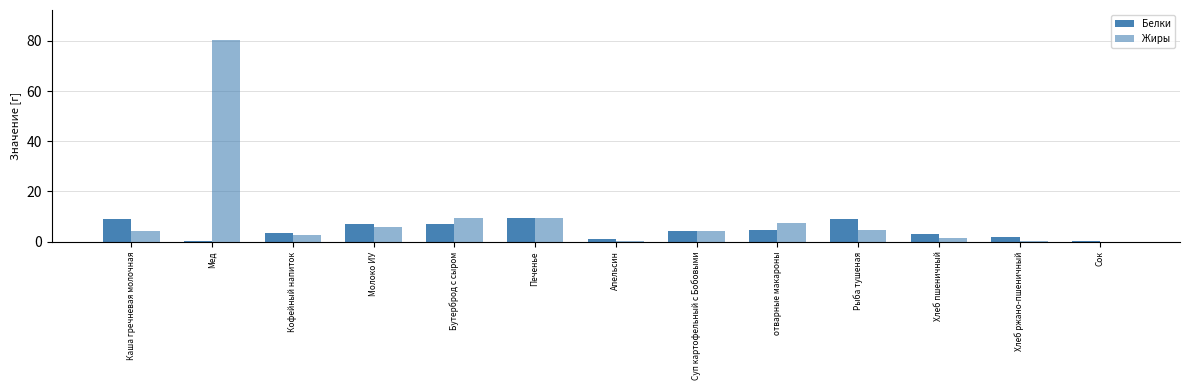

At which label does Белки reach its minimum?

Мед